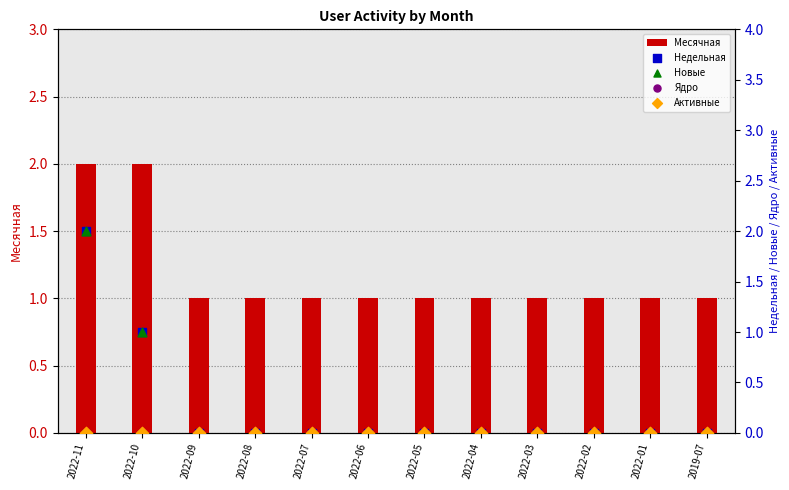

At how many categories does at least one series exceed 1?

2